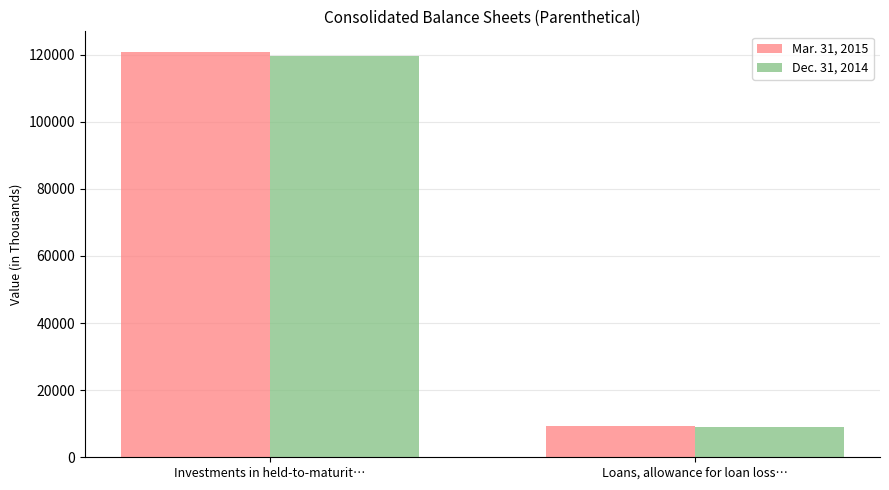

What is the difference between the maximum and minimum values in the Dec. 31, 2014 series?

110566